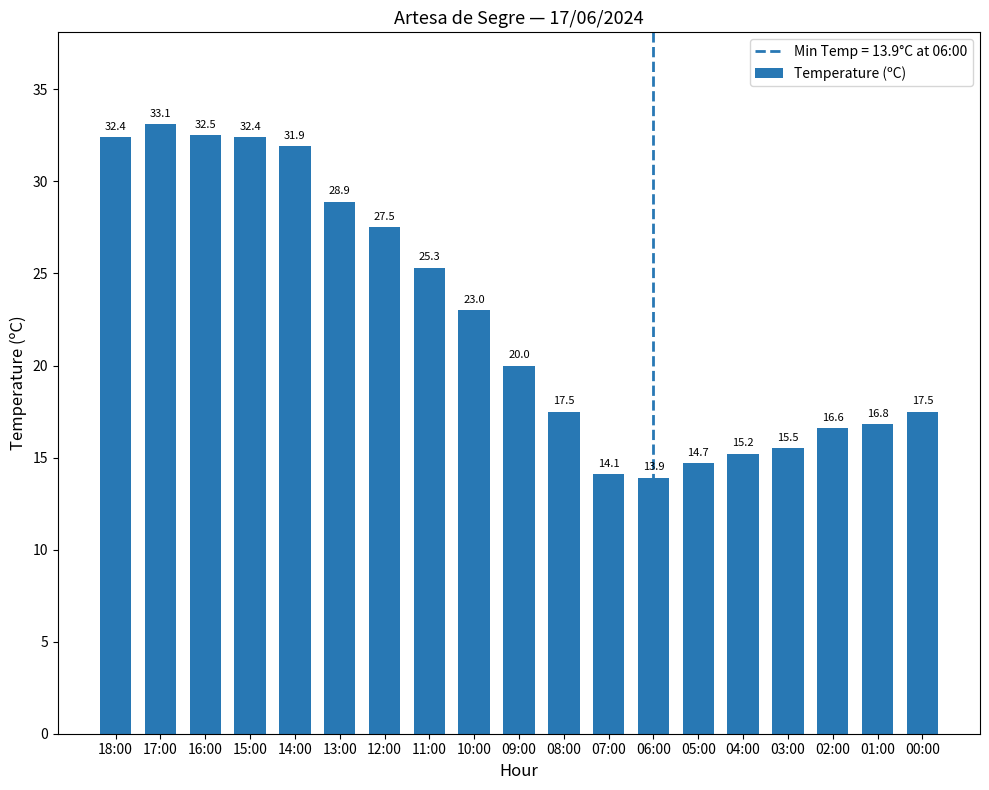

Reading left to right, extract all data points from this chart.

32.4	33.1	32.5	32.4	31.9	28.9	27.5	25.3	23.0	20.0	17.5	14.1	13.9	14.7	15.2	15.5	16.6	16.8	17.5